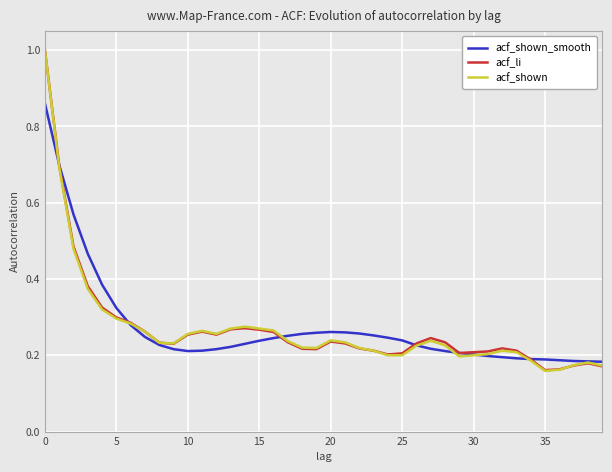

What is the difference between the maximum and minimum values in the acf_shown series?

0.8